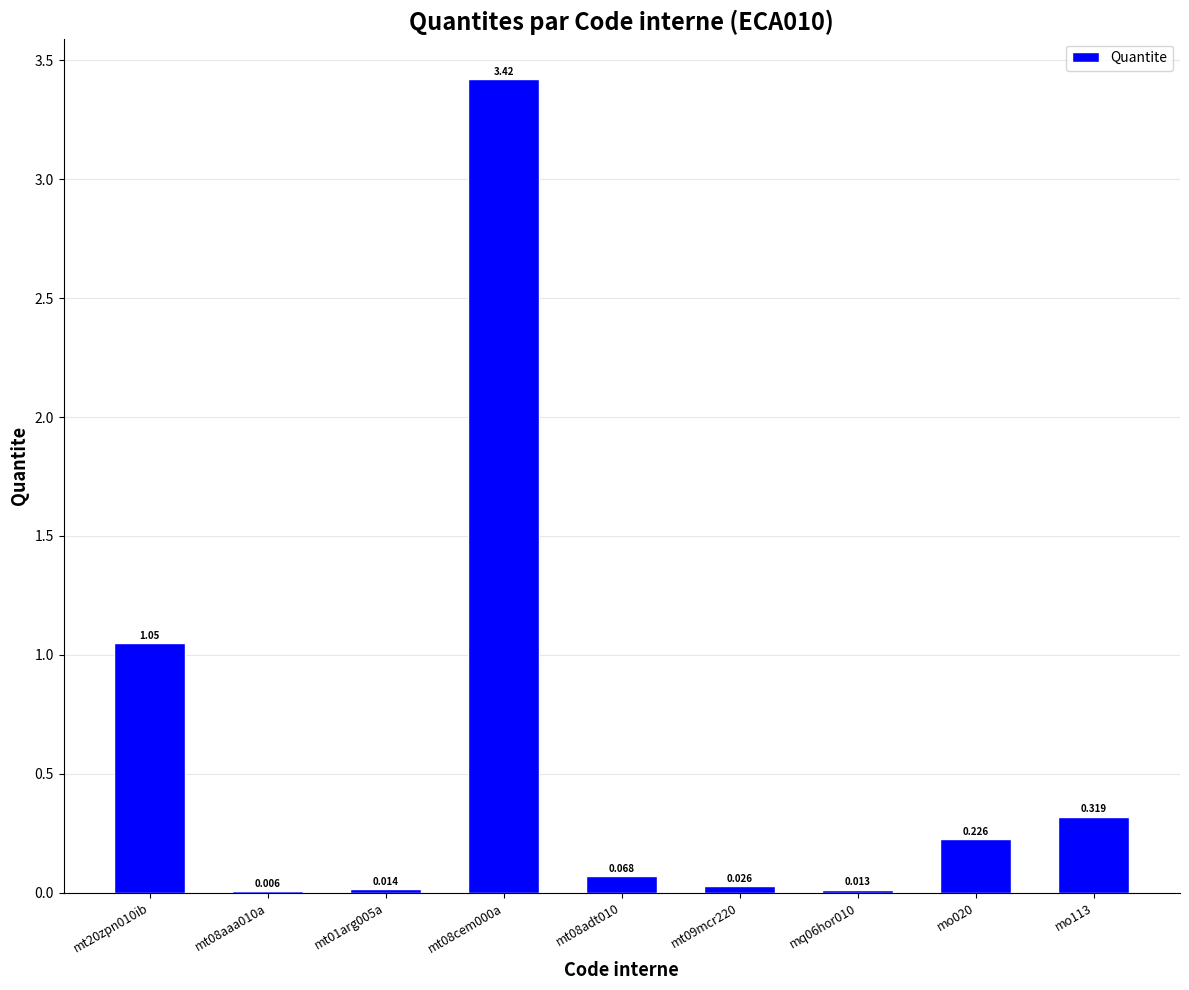

Reading left to right, transcribe all the data shown in this chart.

mt20zpn010ib=1.1	mt08aaa010a=0.0	mt01arg005a=0.0	mt08cem000a=3.4	mt08adt010=0.1	mt09mcr220=0.0	mq06hor010=0.0	mo020=0.2	mo113=0.3